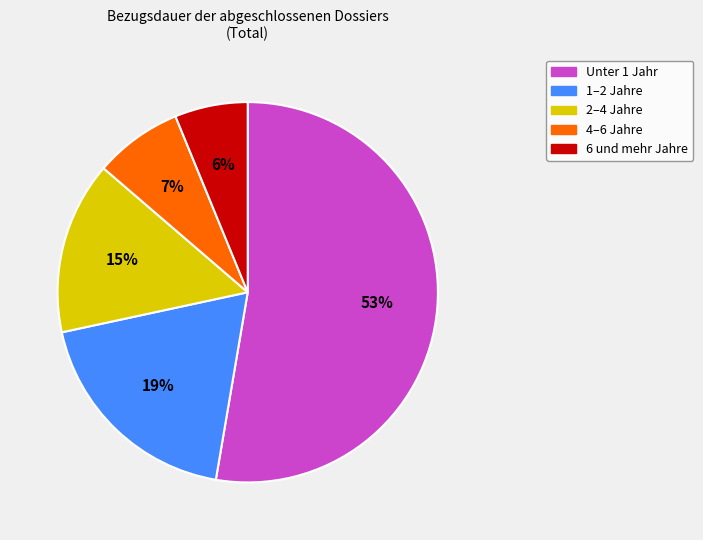

Which category accounts for the majority?

Unter 1 Jahr